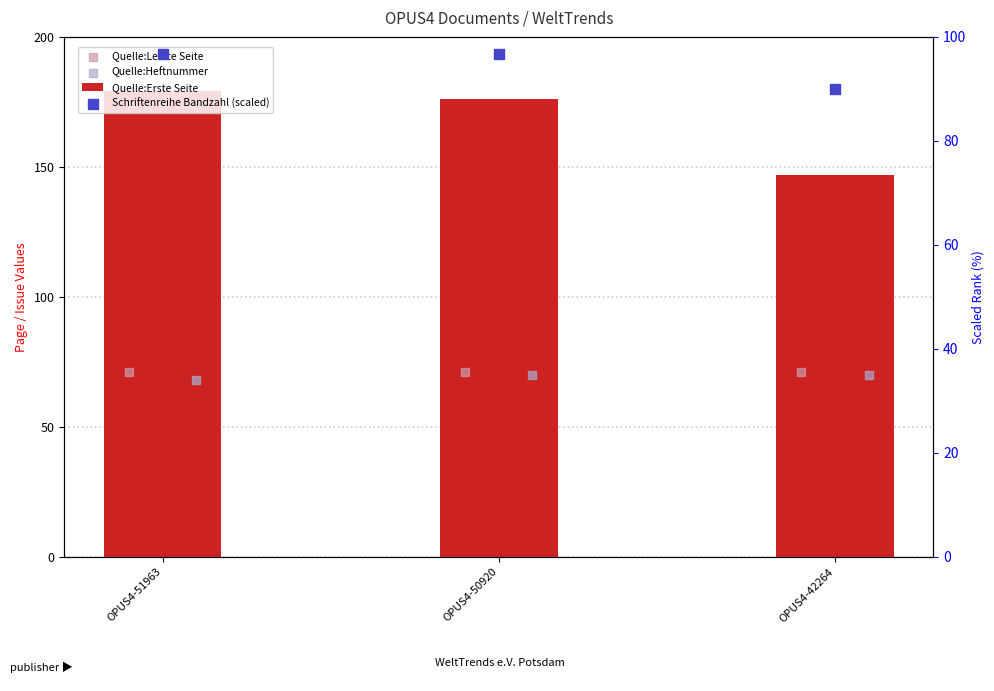

At how many categories does at least one series exceed 160?

2